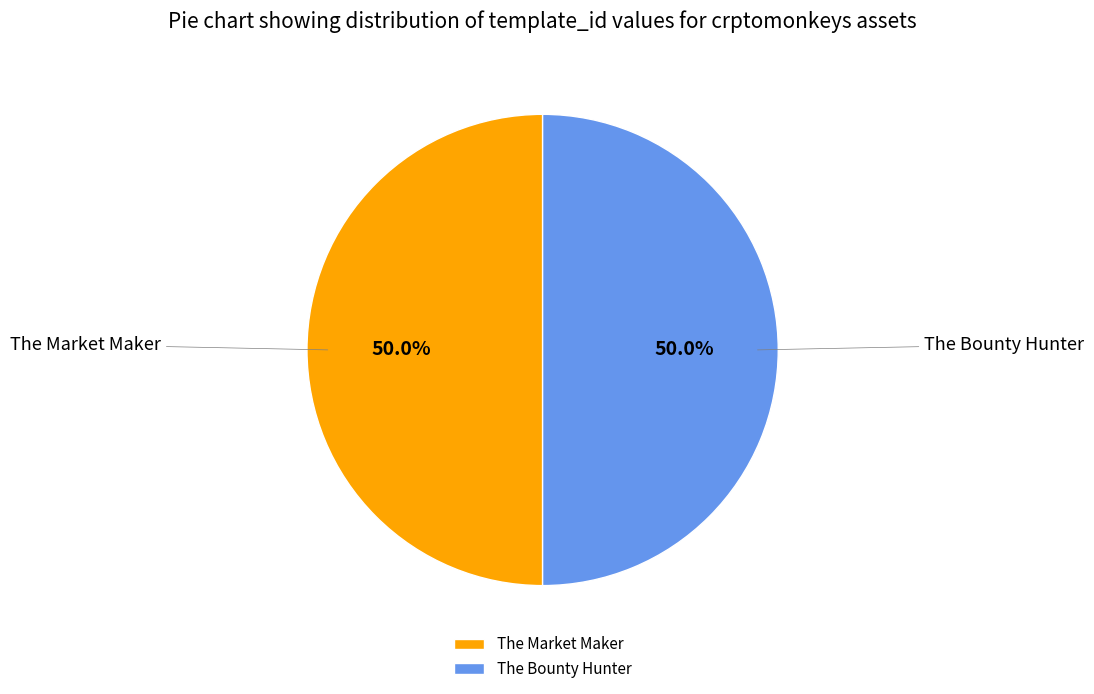

How many segments does this pie chart have?

2